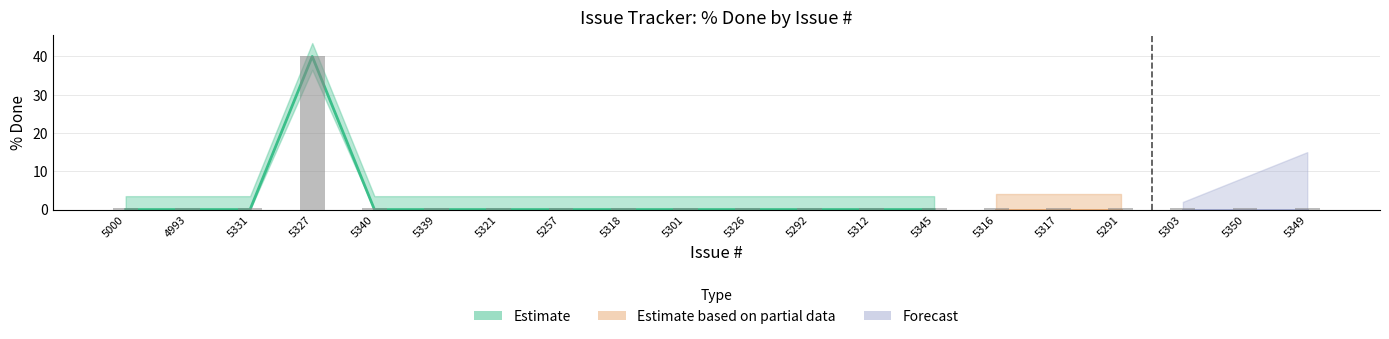

What is the label of the 10th bar from the left?

5301